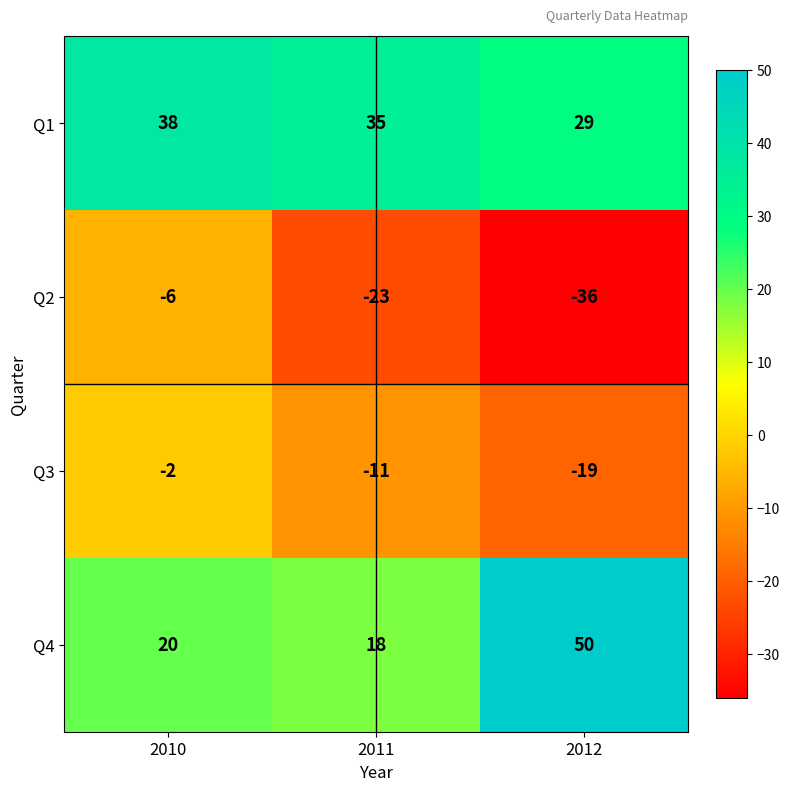

Which series has the widest spread of values?

Q4